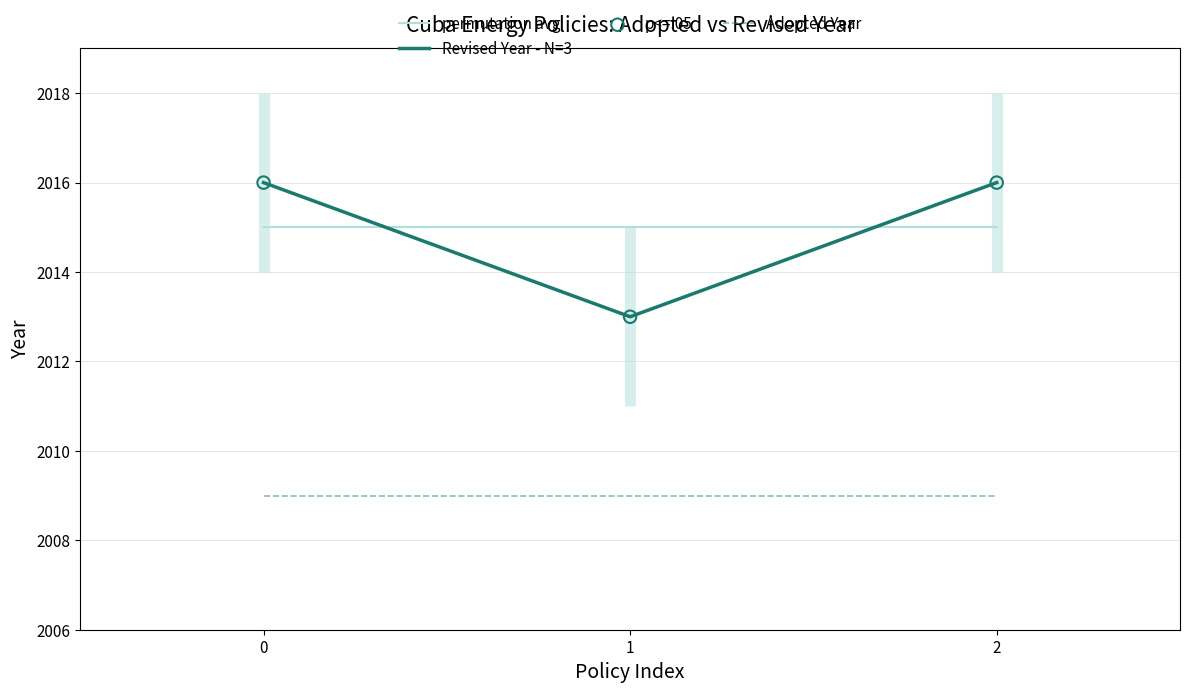

Which series contains the highest Y value?

Revised Year - N=3